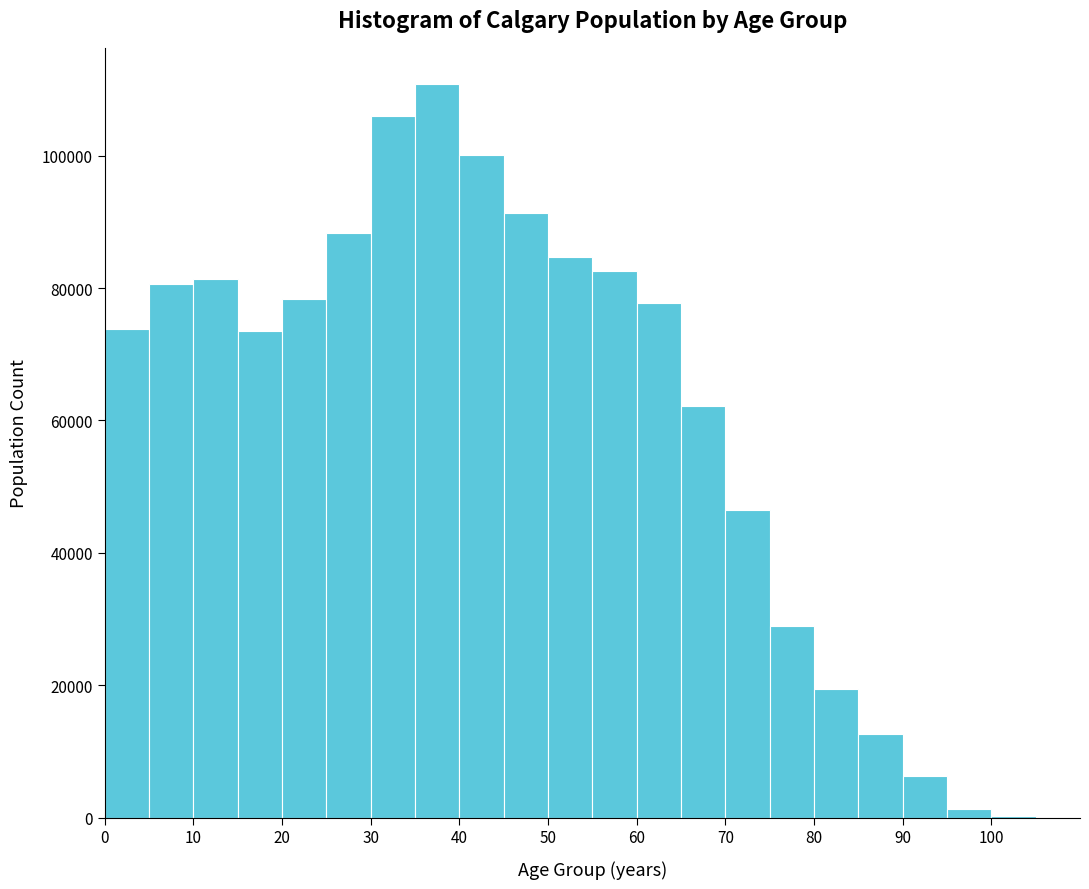

What is the height of the bar covering 50 to 55 on the x-axis? The values are not printed on the chart, so give them approximately, as read against the axis.

84000